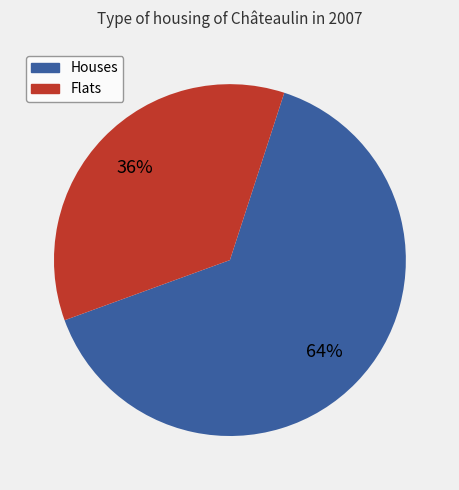

To the nearest percent, what is the average slice percentage?

50%